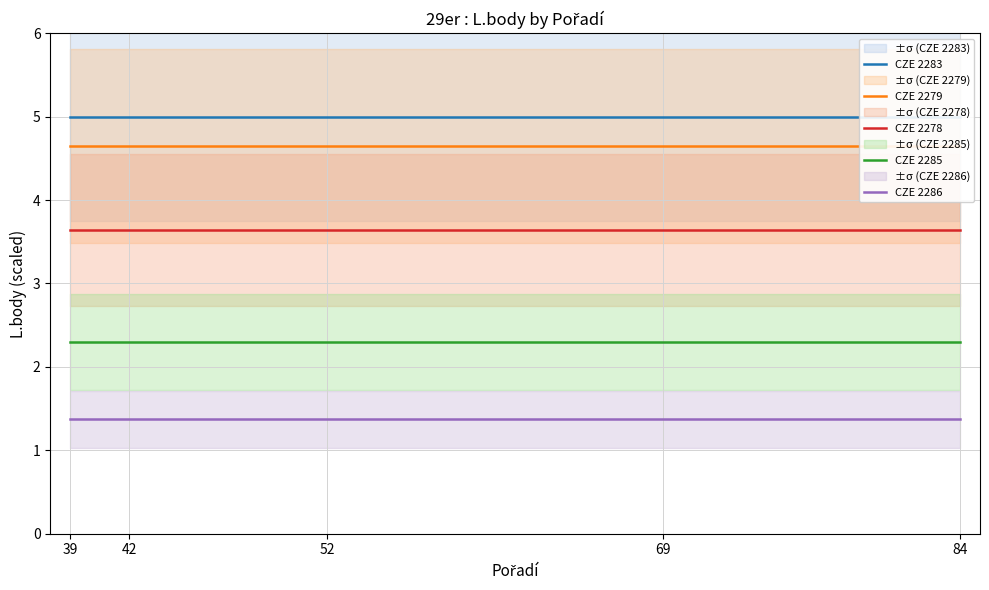

What is the sum of the CZE 2279 values at 42 and 39?

9.3